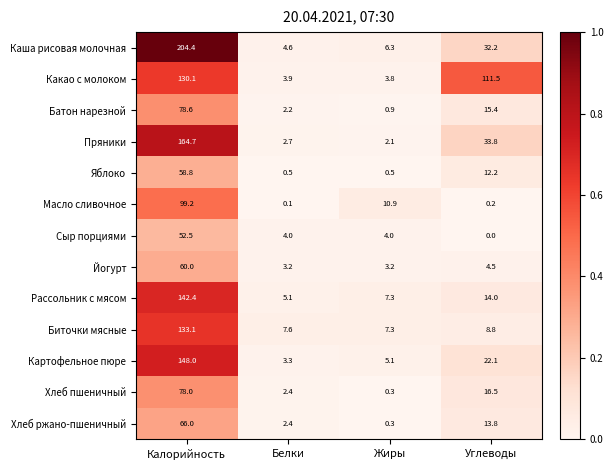

Rank the series by their maximum value, from lowest to highest.

Сыр порциями, Яблоко, Йогурт, Хлеб ржано-пшеничный, Хлеб пшеничный, Батон нарезной, Масло сливочное, Какао с молоком, Биточки мясные, Рассольник с мясом, Картофельное пюре, Пряники, Каша рисовая молочная